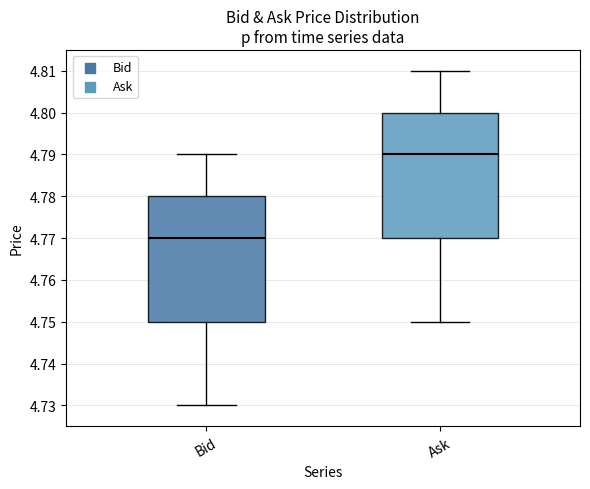

Where is the lower edge of the box for Bid on the y-axis? The values are not printed on the chart, so give them approximately, as read against the axis.

4.75